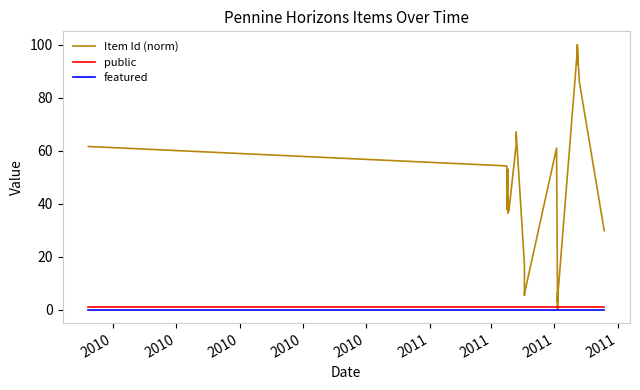

True or false: public and featured intersect in this chart.

False